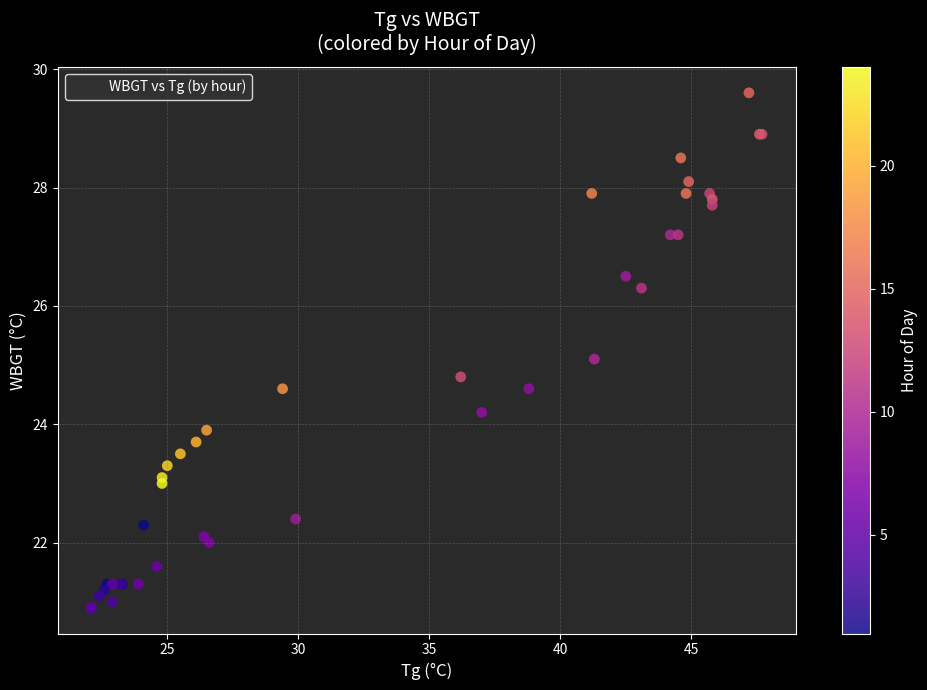

What Y value in the scatter plot is closest to 25?

25.1